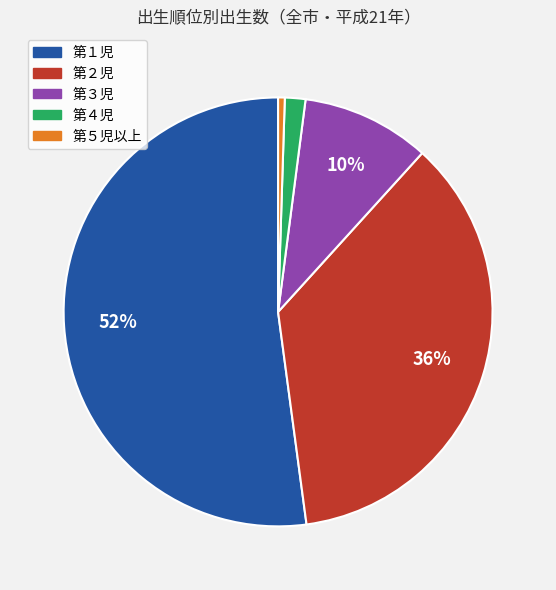

To the nearest percent, what is the difference between the 第５児以上 and 第４児 slice percentages?

1%